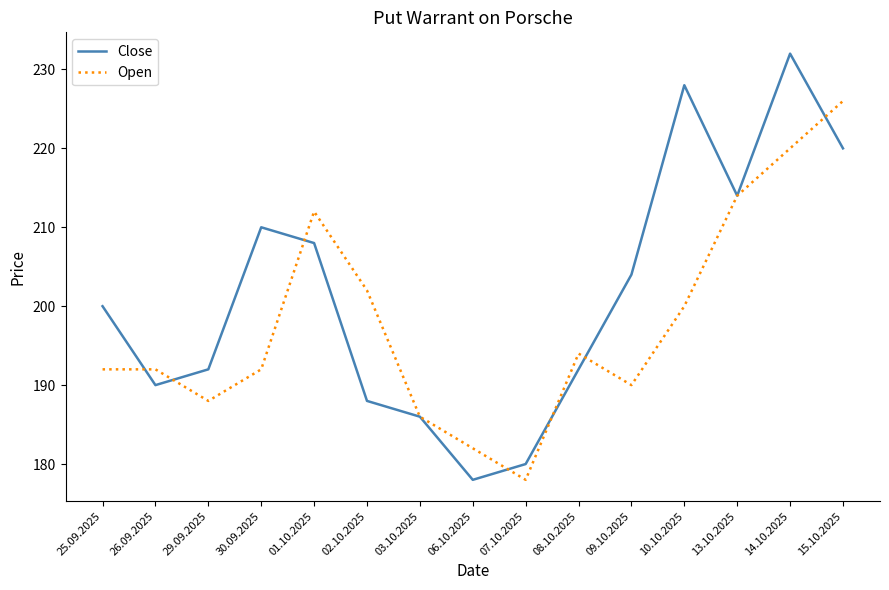

Reading left to right, list all the values displayed in this chart.

Close: 200	190	192	210	208	188	186	178	180	192	204	228	214	232	220
Open: 192	192	188	192	212	202	186	182	178	194	190	200	214	220	226